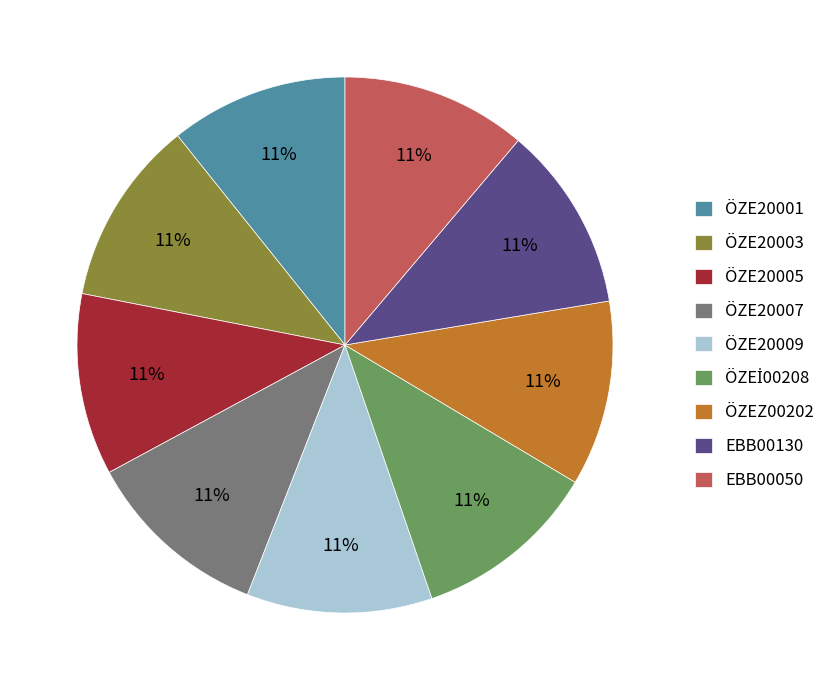

To the nearest percent, what is the combined percentage of EBB00050 and ÖZE20009?

22%